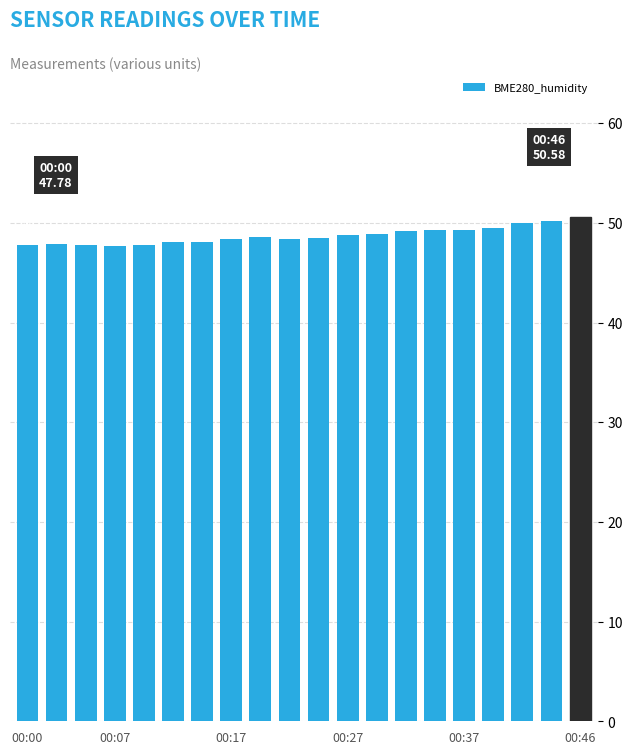

Count the number of categories in the chart.

20